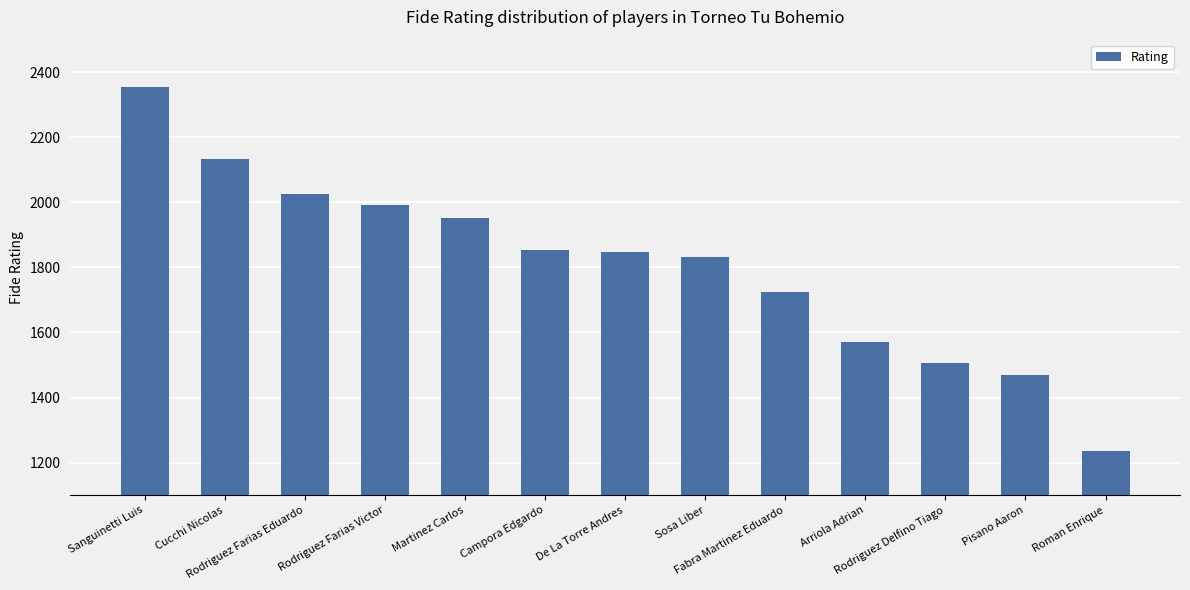

What is the label of the 13th bar from the right?

Sanguinetti Luis